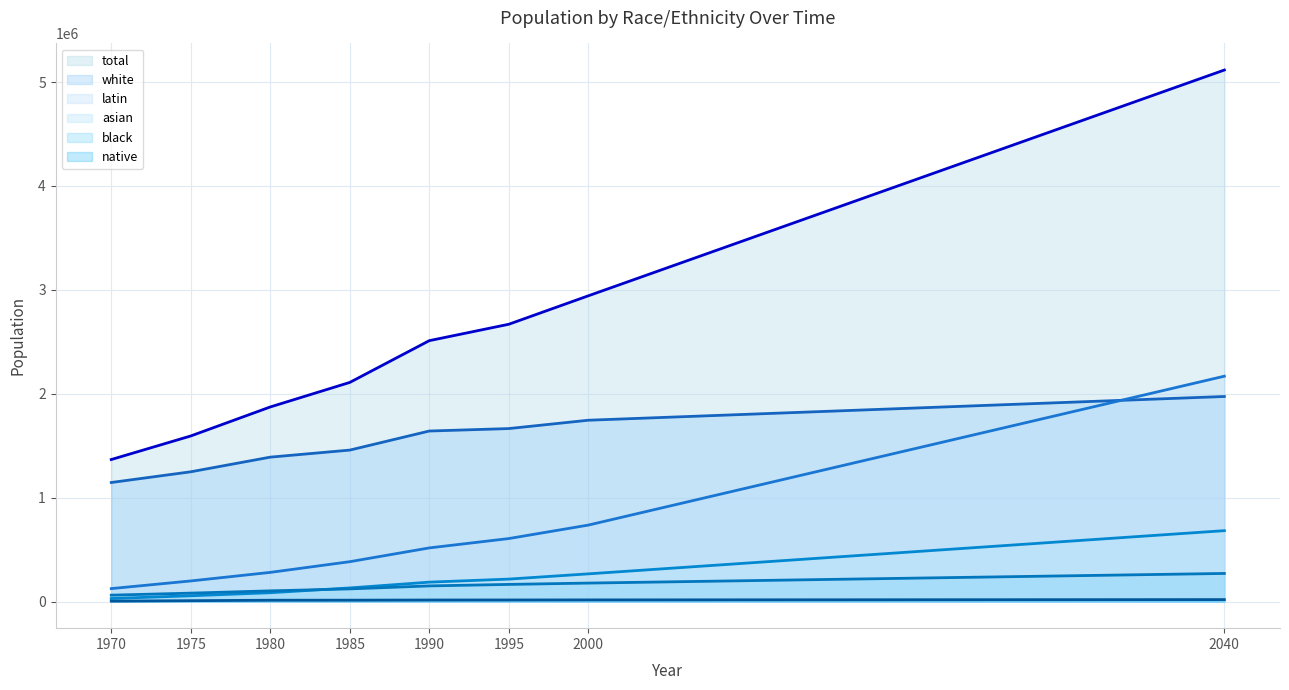

What is the sum of all latin (line) values?

5017612